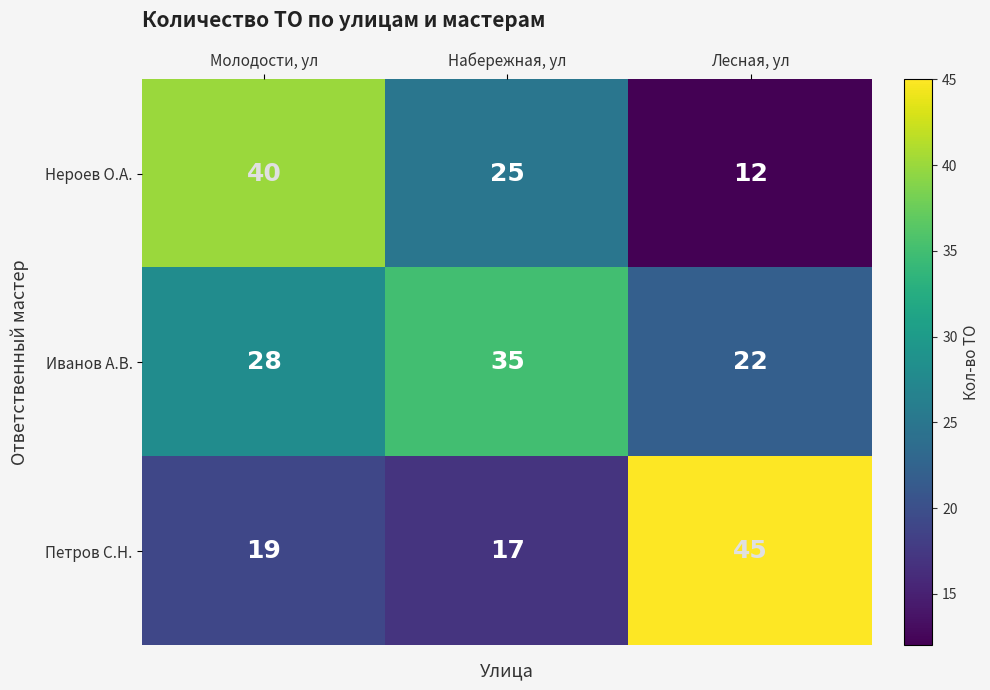

List the series in order of their overall mean, highest first.

Иванов А.В., Петров С.Н., Нероев О.А.